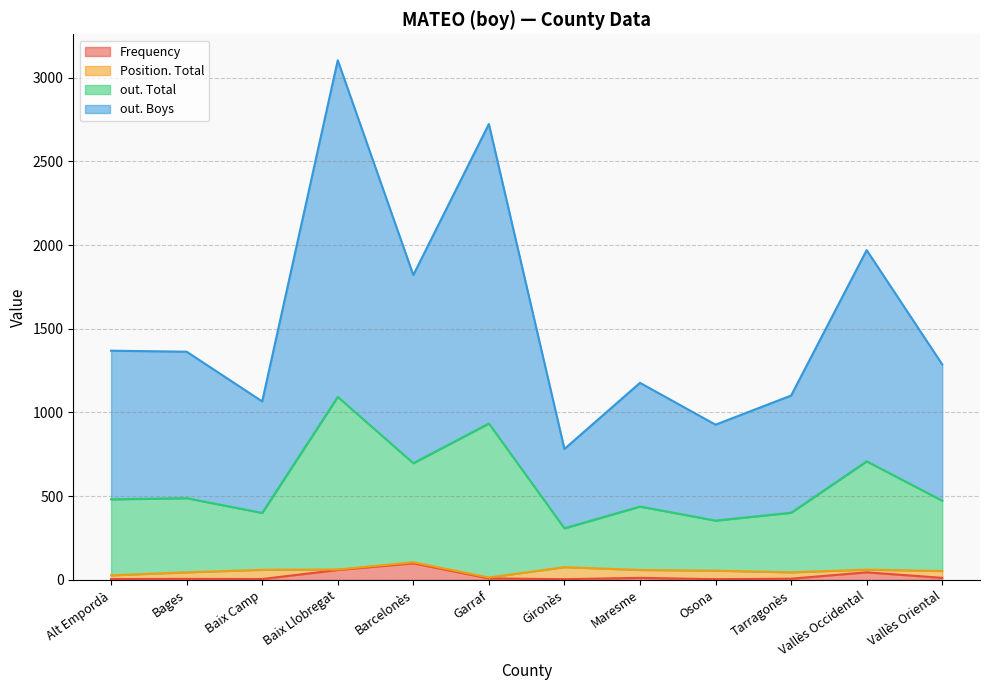

At which category is the sum across all series the highest?

Baix Llobregat